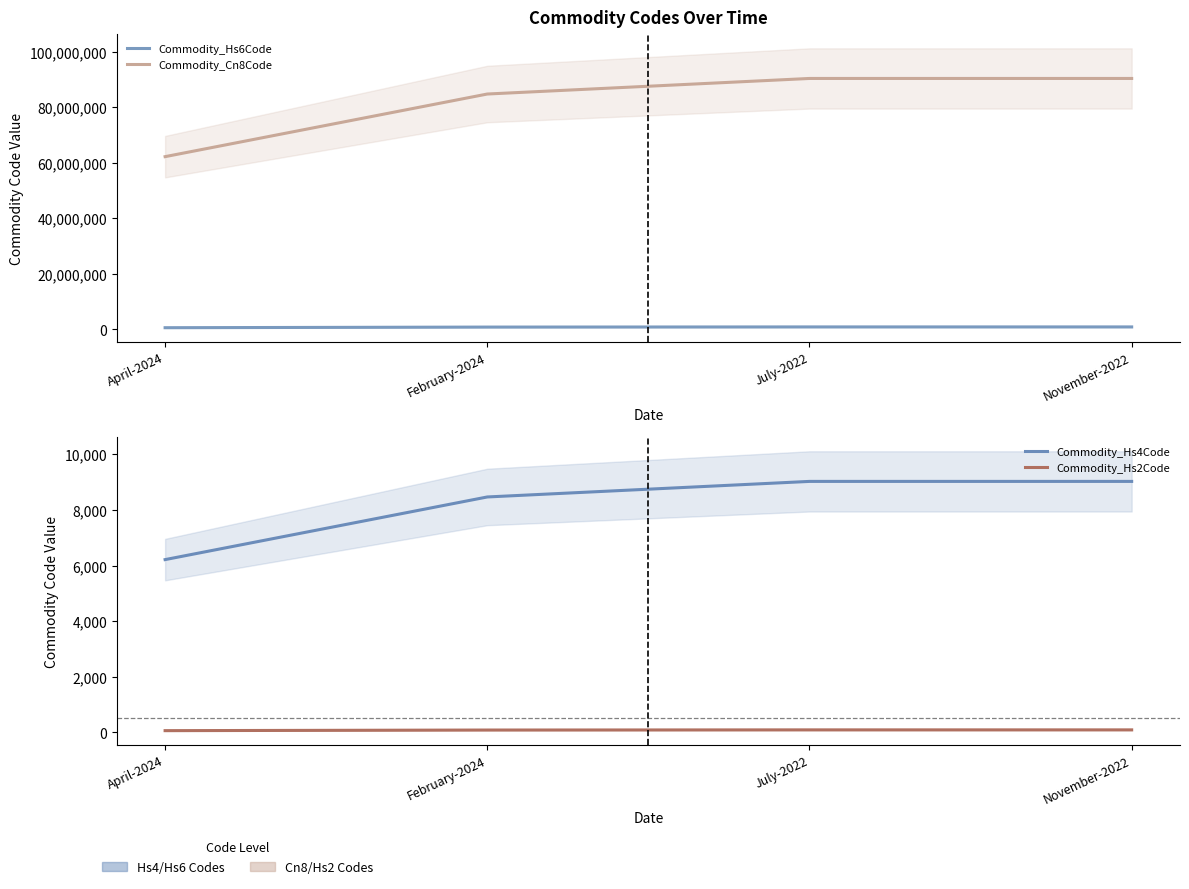

How many lines are shown in the chart?

4